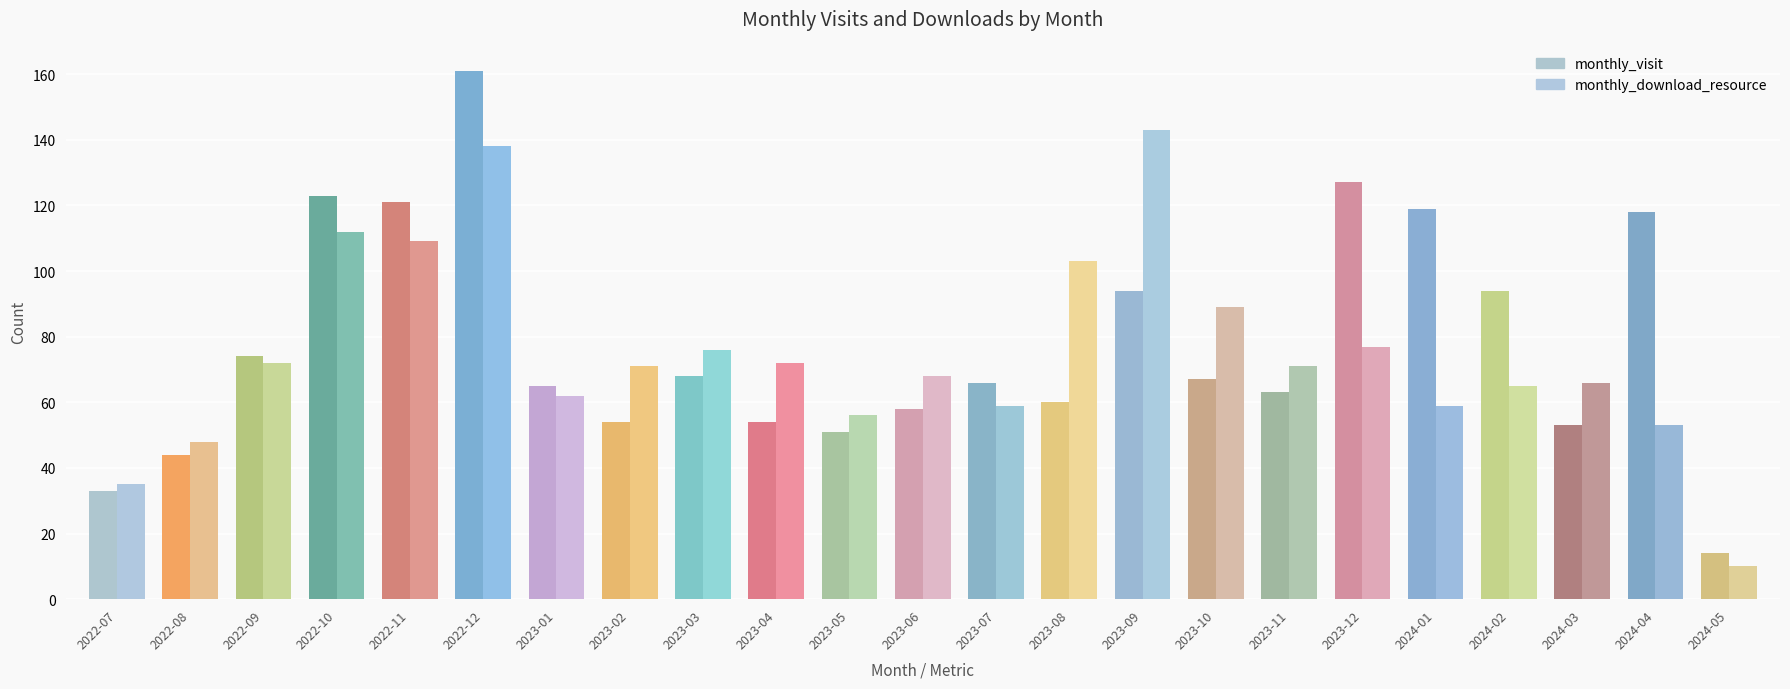

What position from the left is 2023-10?

16